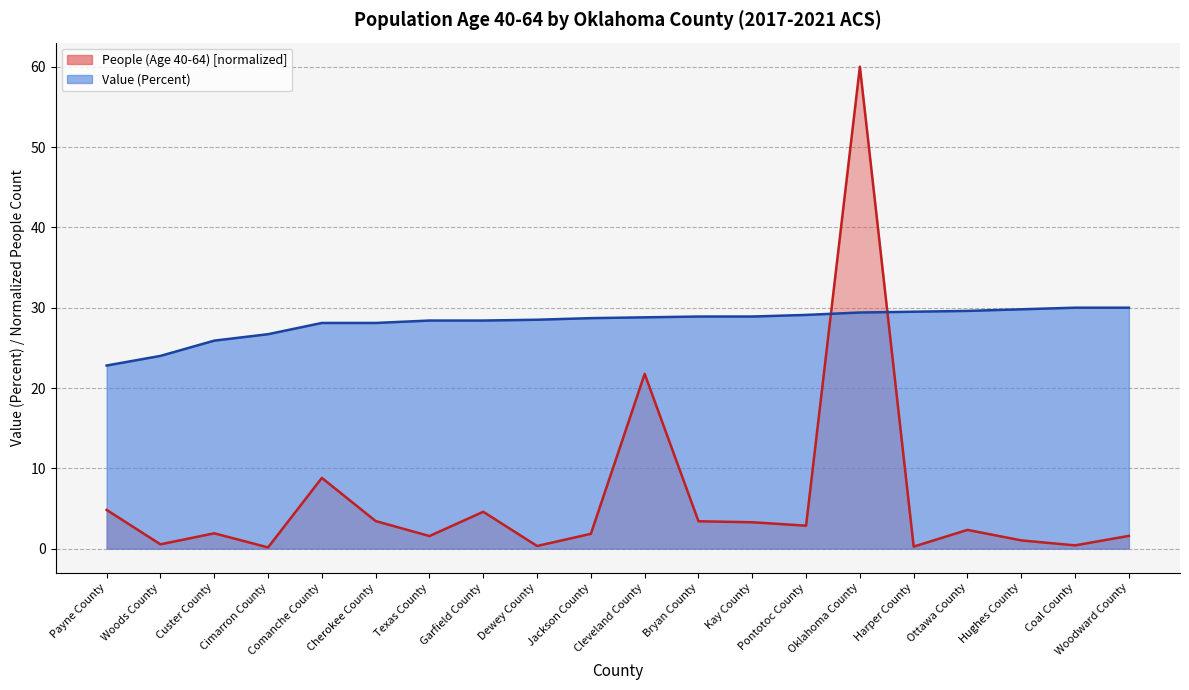

What is the label of the 5th point from the right?

Harper County